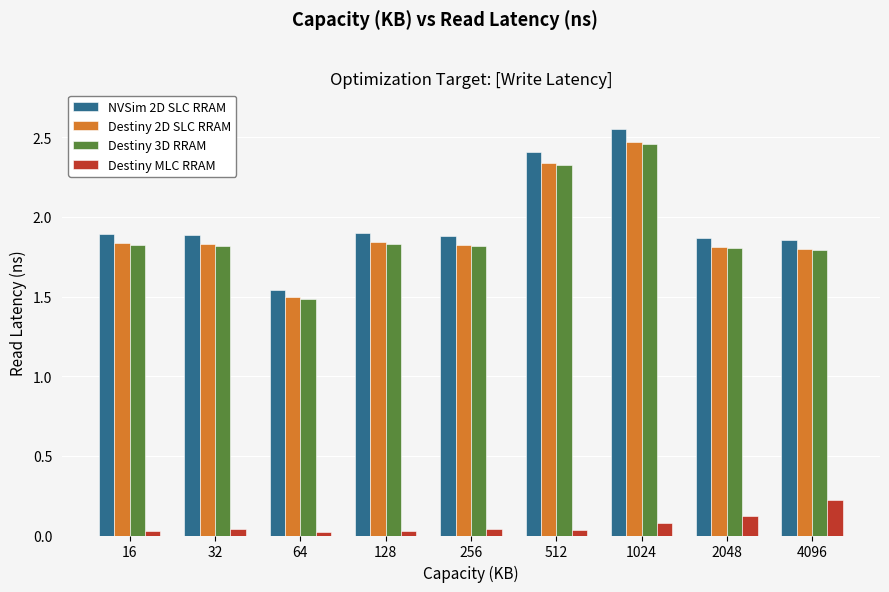

Are the bars grouped side by side (vs. stacked)?

Yes